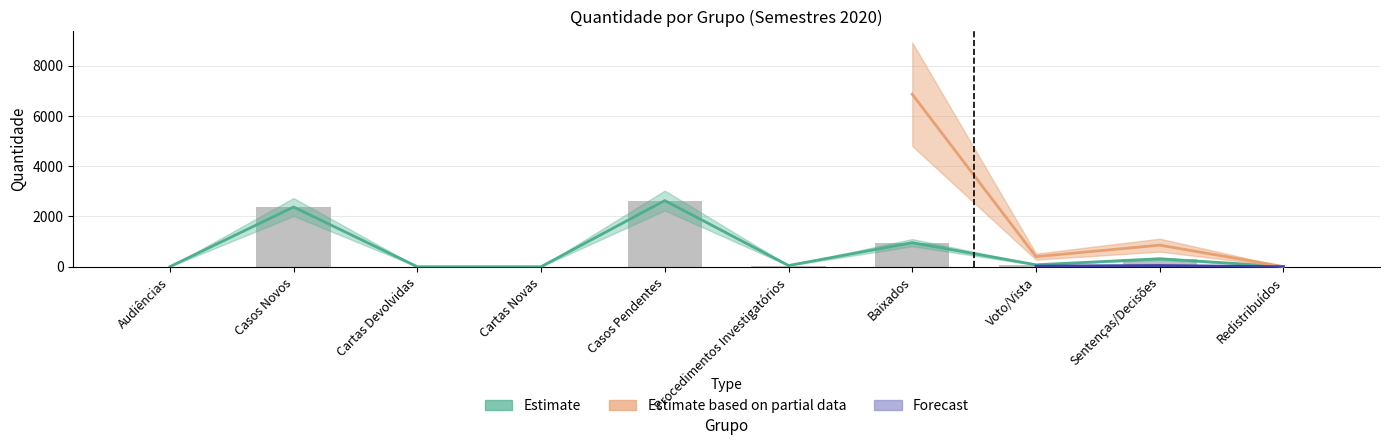

List the labels in order of value, largest first.

Casos Pendentes, Casos Novos, Baixados, Sentenças/Decisões, Voto/Vista, Procedimentos Investigatórios, Redistribuídos, Audiências, Cartas Devolvidas, Cartas Novas